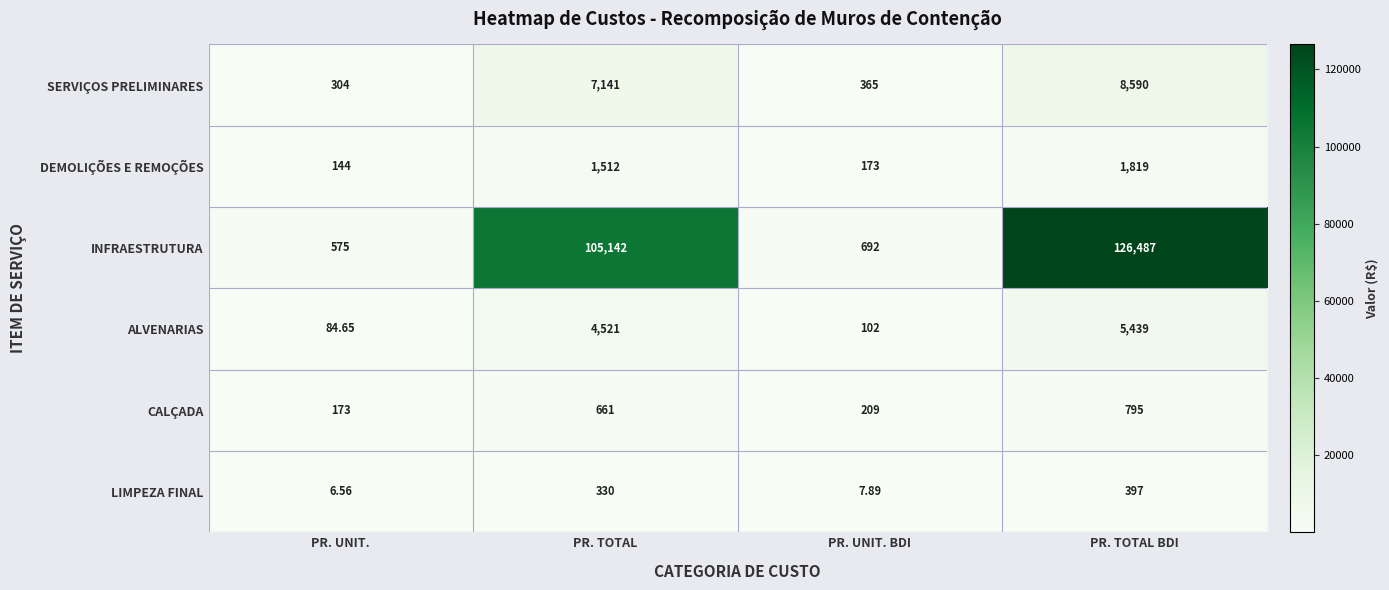

Which series has the largest total across all categories?

INFRAESTRUTURA